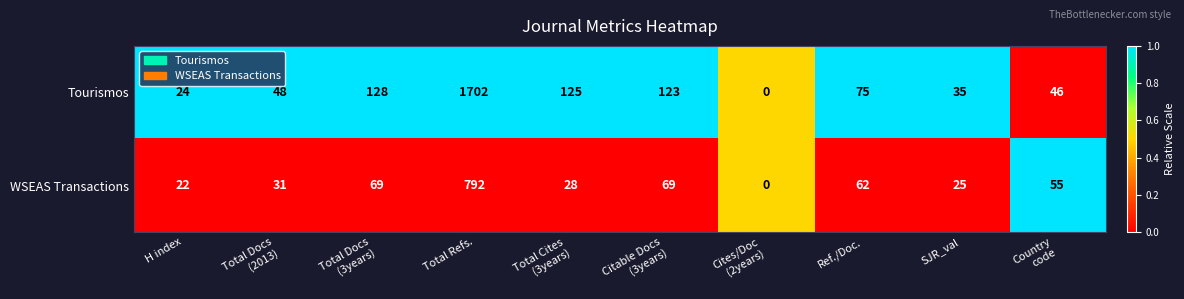

Which series has the largest range (max minus min)?

Tourismos